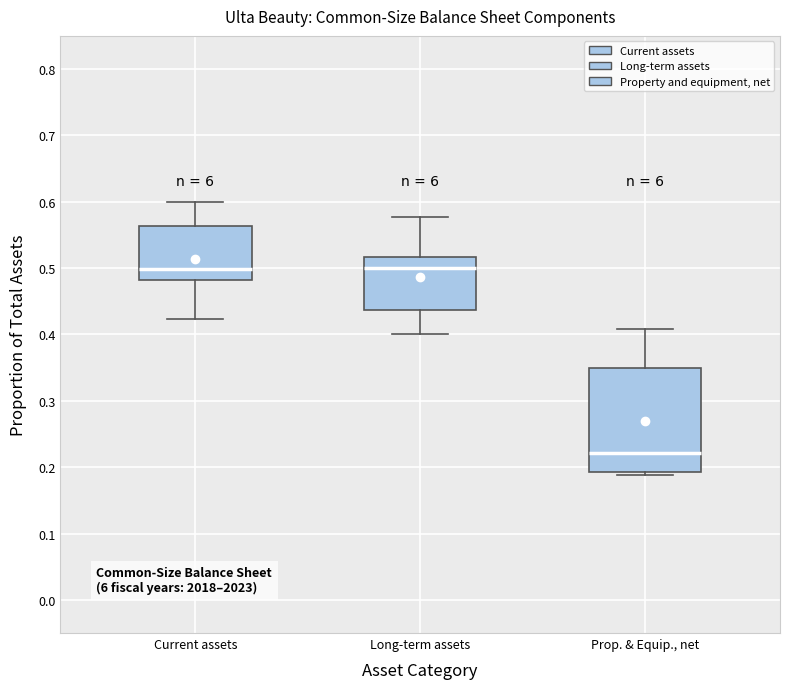

Reading left to right, read every box against the y-axis: the position of its median line, the range the box covers, and the ends of its whiskers. The values are not printed on the chart, so give them approximately, as read against the axis.

Current assets: median 0.50, box 0.48 to 0.56, whiskers 0.42 to 0.60
Long-term assets: median 0.50, box 0.44 to 0.52, whiskers 0.40 to 0.58
Prop. & Equip., net: median 0.22, box 0.19 to 0.35, whiskers 0.19 (just below the box's lower edge) to 0.41